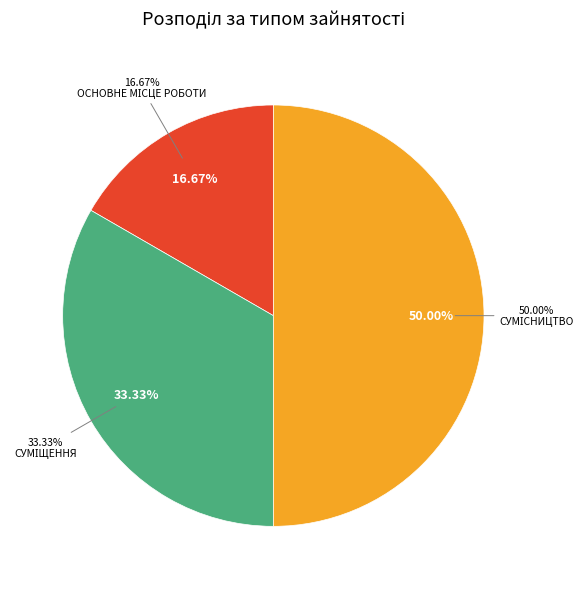

True or false: Основне місце роботи accounts for 27% of the total.

False